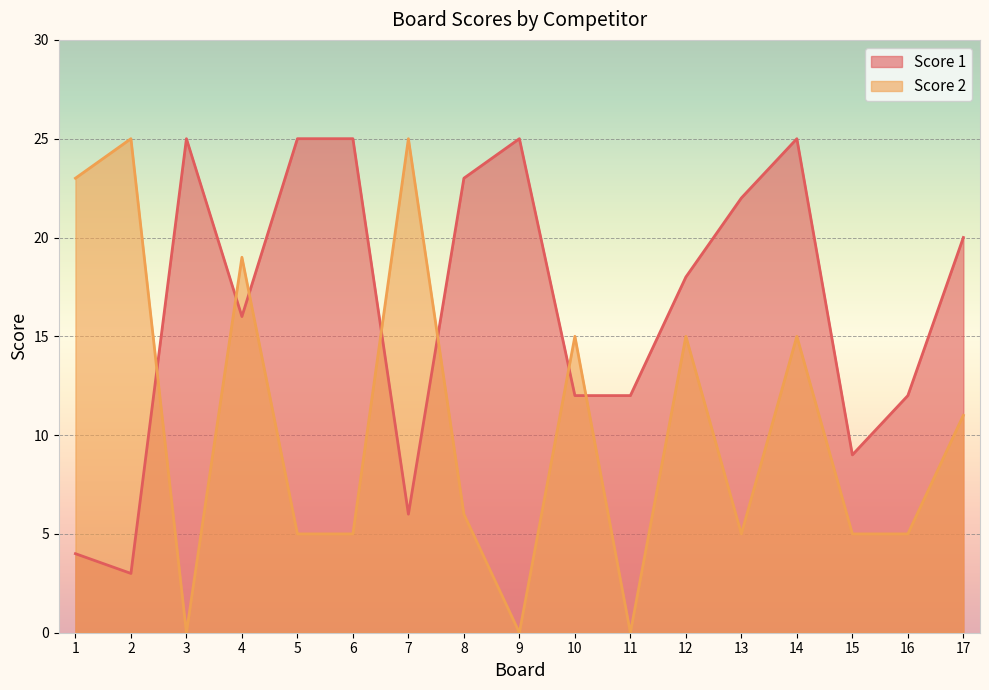

At which category does Score 2 reach its first local peak?

2